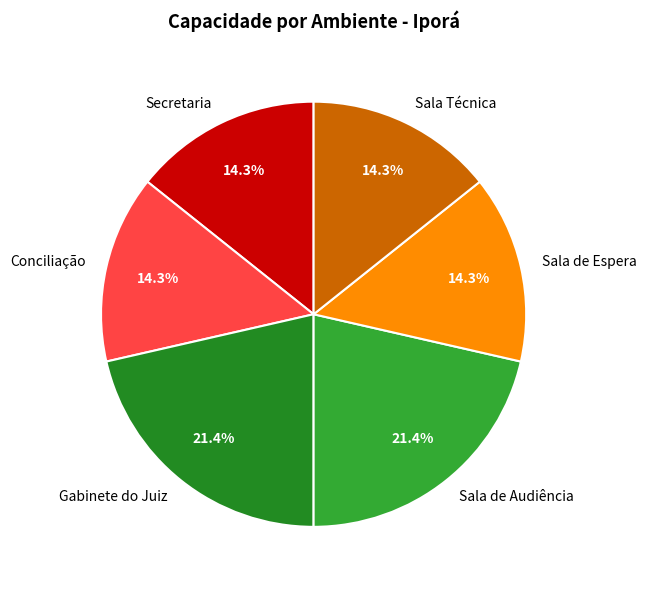

Does Sala Técnica account for over 50% of the chart?

No